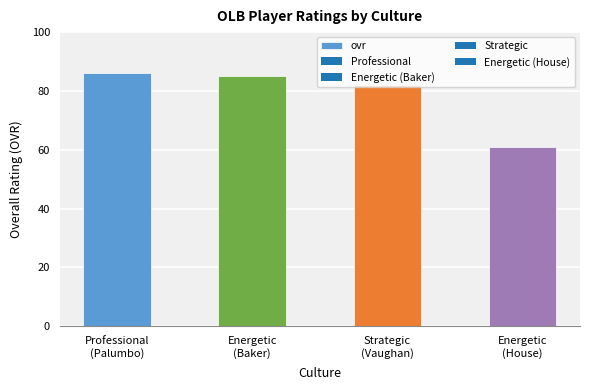

List the labels in order of value, smallest first.

Energetic
(House), Strategic
(Vaughan), Energetic
(Baker), Professional
(Palumbo)